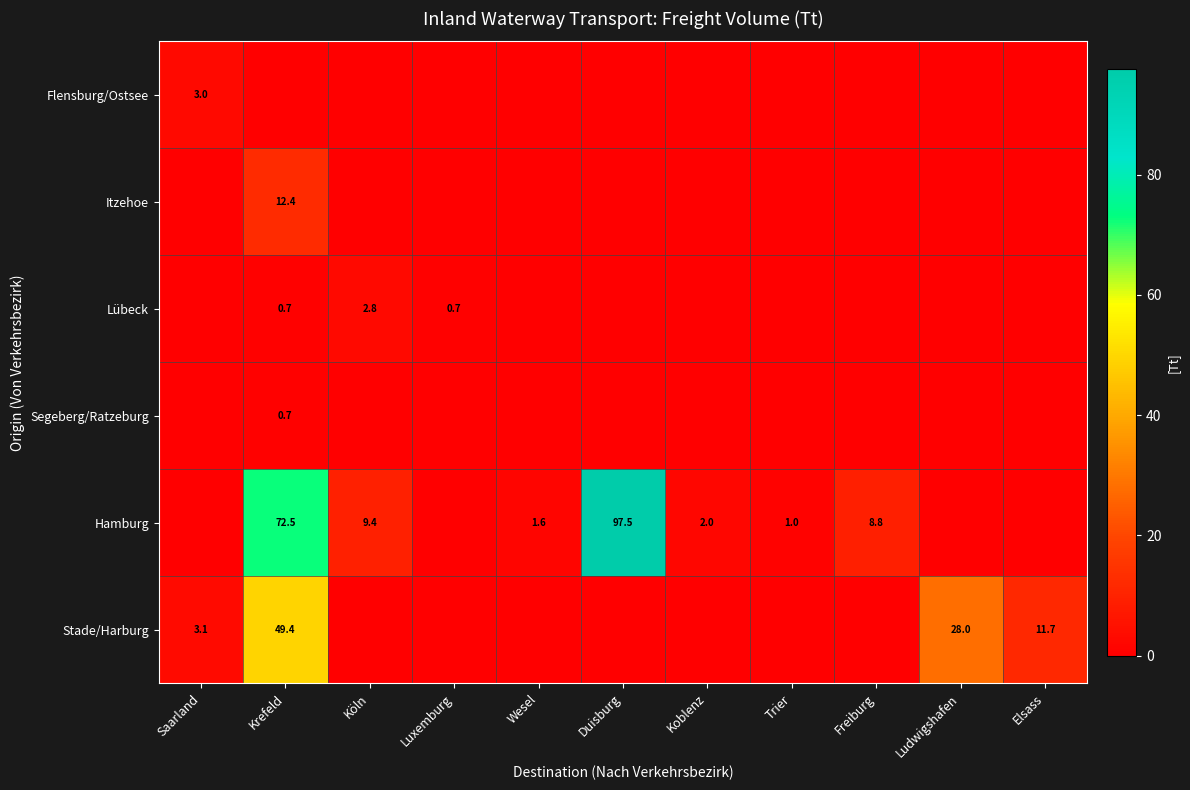

What is the difference between the Hamburg values at Koblenz and Köln?

7.4